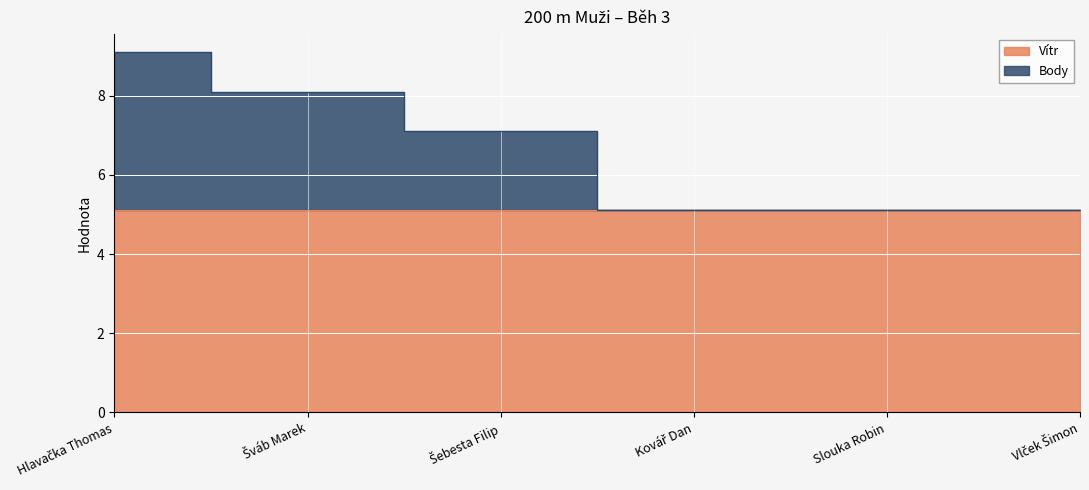

At which category does the chart reach its peak across all series?

Hlavačka Thomas